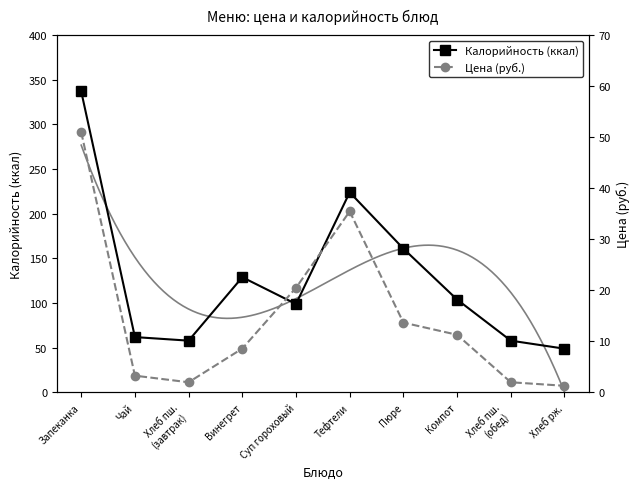

What is the difference between the Цена (руб.) values at Суп гороховый and Компот?

9.2